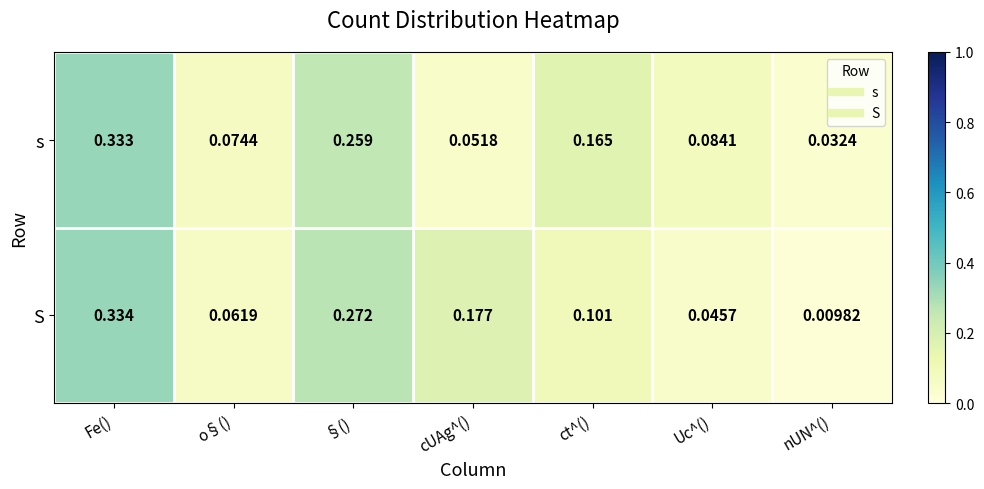

At which category is the sum across all series the highest?

Fe()